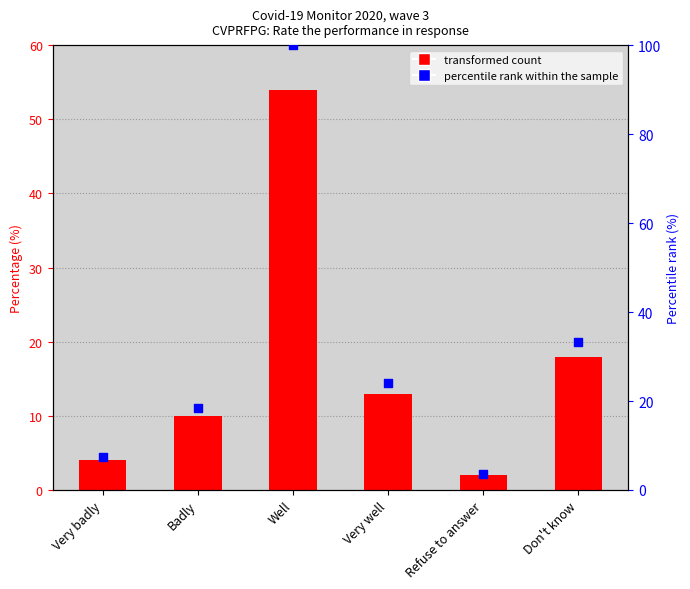

Which series contains the highest Y value?

percentile rank within the sample